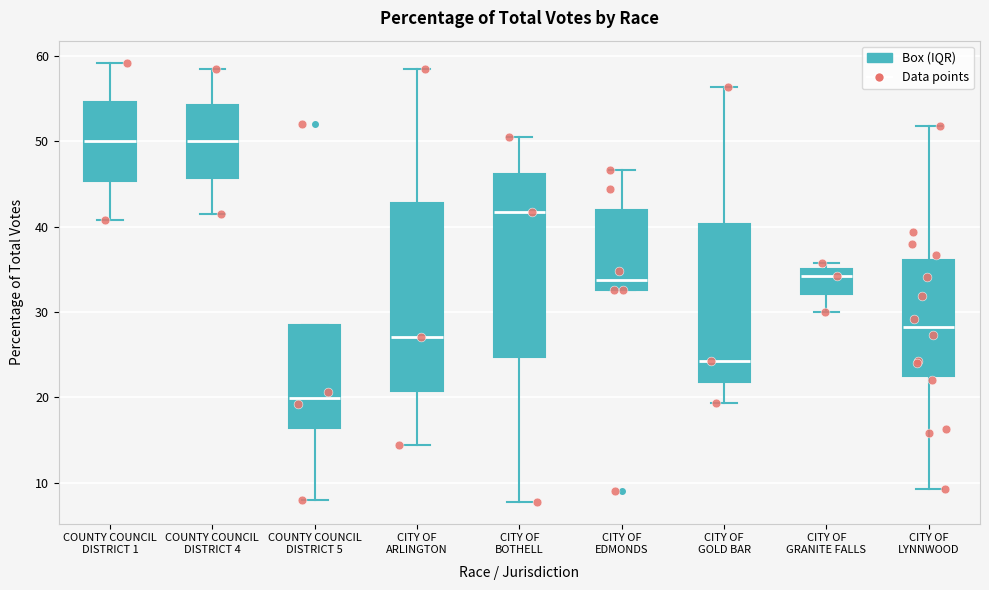

Reading left to right, read every box against the y-axis: the position of its median line, the range the box covers, and the ends of its whiskers. The values are not printed on the chart, so give them approximately, as read against the axis.

COUNTY COUNCIL DISTRICT 1: median 50, box 45 to 55, whiskers 41 to 59
COUNTY COUNCIL DISTRICT 4: median 50, box 46 to 54, whiskers 41 to 59
COUNTY COUNCIL DISTRICT 5: median 20, box 16 to 29, whiskers 8 to 29
CITY OF ARLINGTON: median 27, box 21 to 43, whiskers 14 to 59
CITY OF BOTHELL: median 42, box 25 to 46, whiskers 8 to 50
CITY OF EDMONDS: median 34, box 33 to 42, whiskers 33 to 47
CITY OF GOLD BAR: median 24, box 22 to 40, whiskers 19 to 56
CITY OF GRANITE FALLS: median 34, box 32 to 35, whiskers 30 to 36
CITY OF LYNNWOOD: median 28, box 23 to 36, whiskers 9 to 52